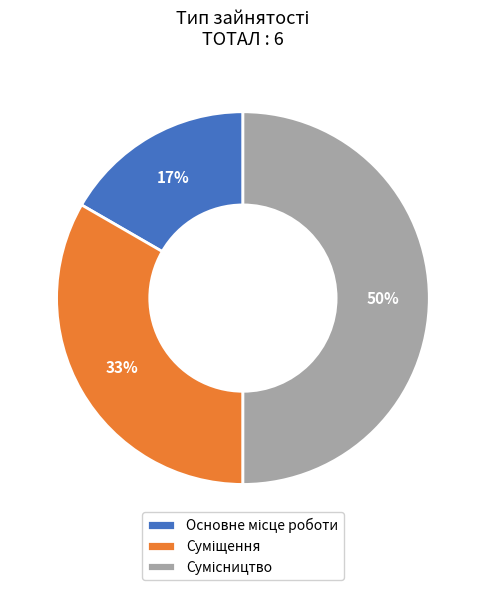

To the nearest percent, what is the difference between the largest and smallest slice percentages?

33%